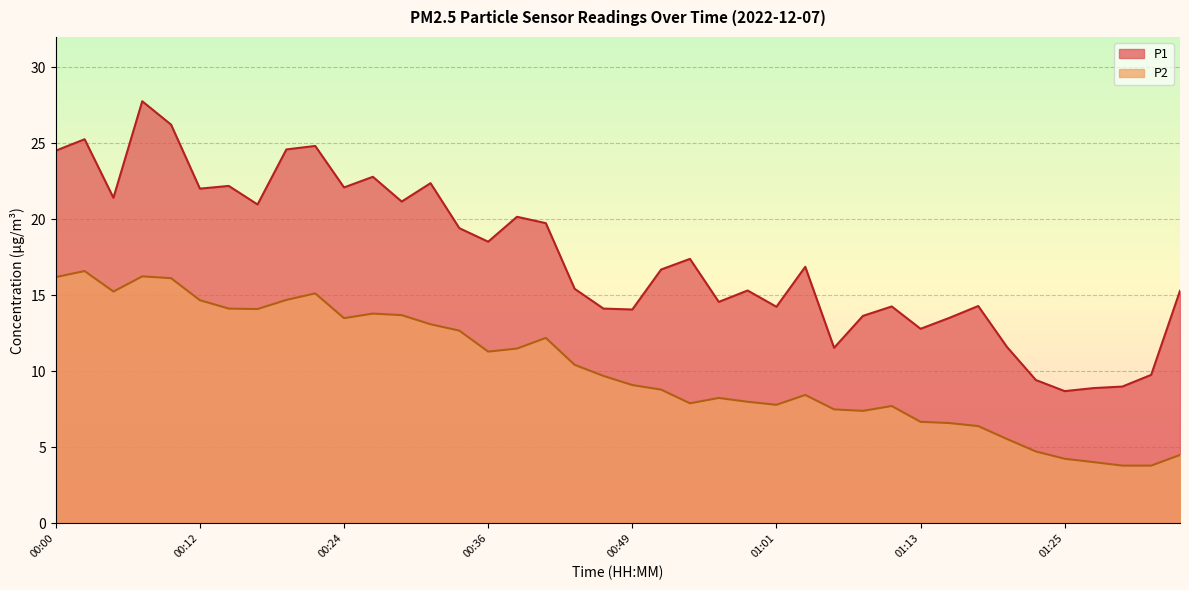

Reading left to right, transcribe all the data shown in this chart.

P1: 24.5	25.3	21.4	27.8	26.2	22.0	22.2	21.0	24.6	24.8	22.1	22.8	21.2	22.4	19.4	18.5	20.2	19.8	15.4	14.1	14.1	16.7	17.4	14.6	15.3	14.2	16.9	11.6	13.7	14.3	12.8	13.5	14.3	11.6	9.4	8.7	8.9	9.0	9.8	15.3
P2: 16.2	16.6	15.2	16.2	16.1	14.7	14.1	14.1	14.7	15.1	13.5	13.8	13.7	13.1	12.7	11.3	11.5	12.2	10.4	9.7	9.1	8.8	7.9	8.2	8.0	7.8	8.4	7.5	7.4	7.7	6.7	6.6	6.4	5.5	4.7	4.2	4.0	3.8	3.8	4.5